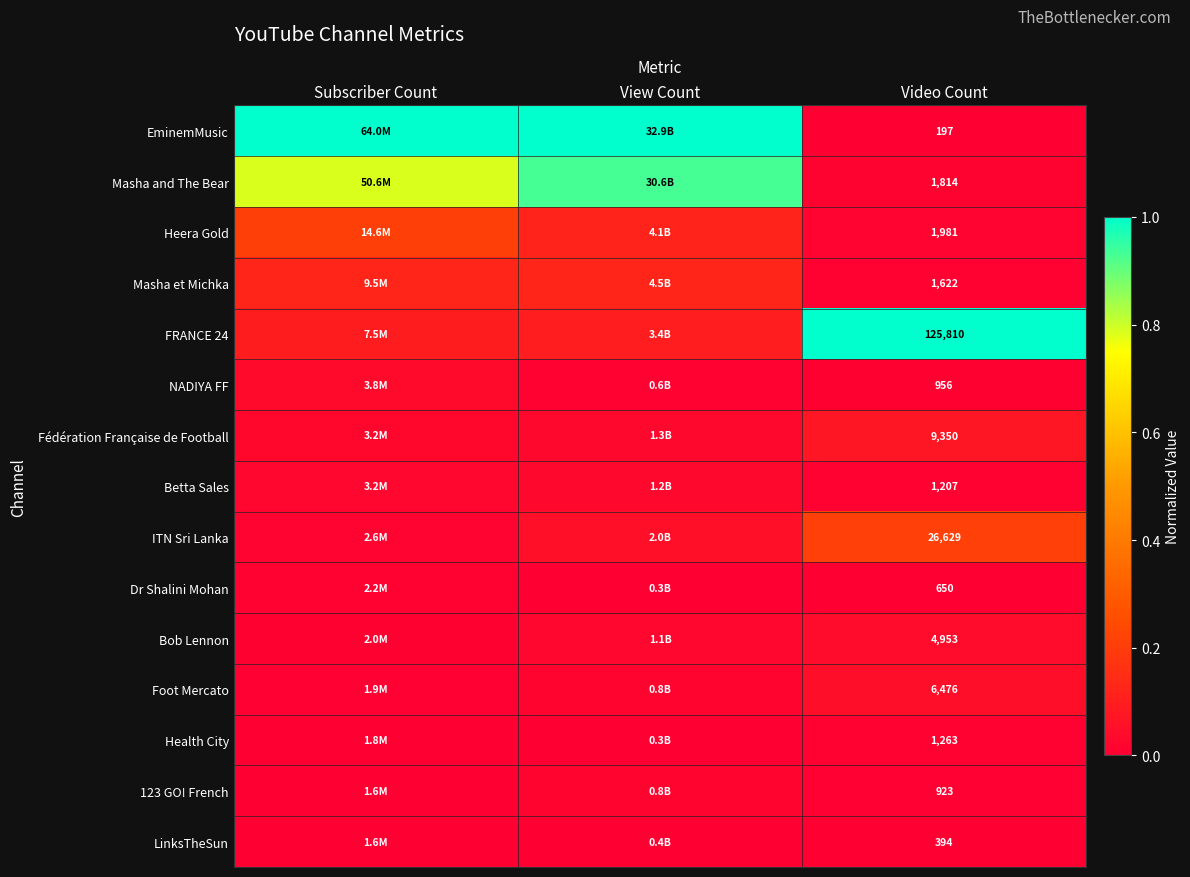

What is the spread (max minus min) of values at Subscriber Count?

1.0